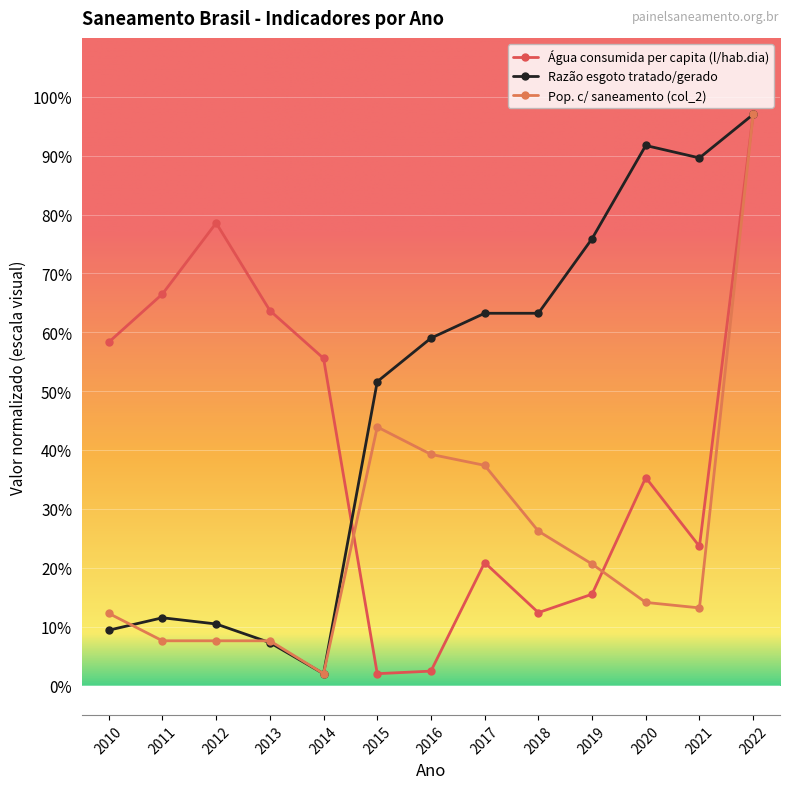

Between 2012 and 2014, which series saw the biggest shift?

Água consumida per capita (l/hab.dia)